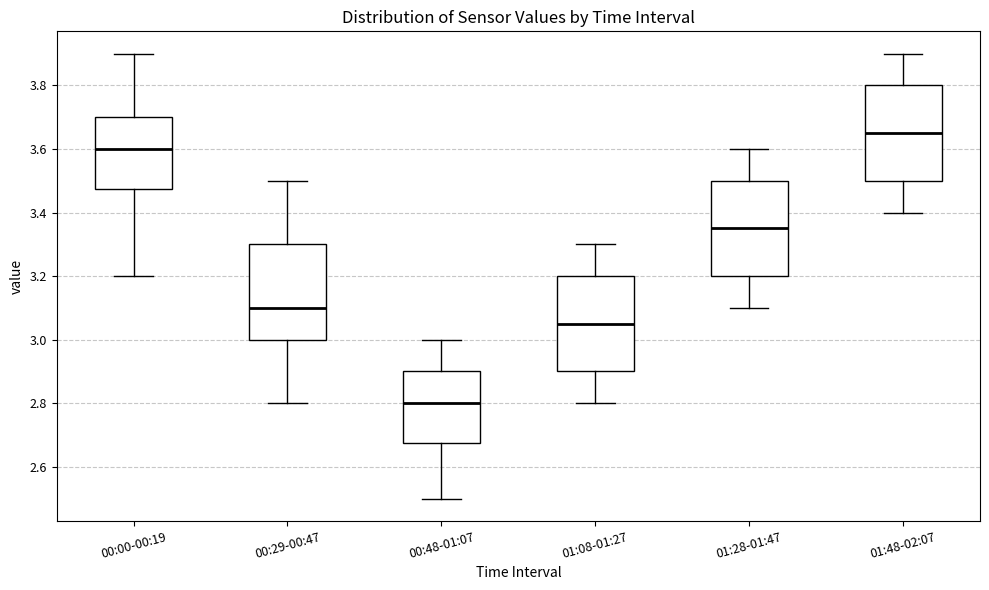

Reading left to right, read every box against the y-axis: the position of its median line, the range the box covers, and the ends of its whiskers. The values are not printed on the chart, so give them approximately, as read against the axis.

00:00-00:19: median 3.60, box 3.48 to 3.70, whiskers 3.20 to 3.90
00:29-00:47: median 3.10, box 3.00 to 3.30, whiskers 2.80 to 3.50
00:48-01:07: median 2.80, box 2.68 to 2.90, whiskers 2.50 to 3.00
01:08-01:27: median 3.06, box 2.90 to 3.20, whiskers 2.80 to 3.30
01:28-01:47: median 3.36, box 3.20 to 3.50, whiskers 3.10 to 3.60
01:48-02:07: median 3.66, box 3.50 to 3.80, whiskers 3.40 to 3.90